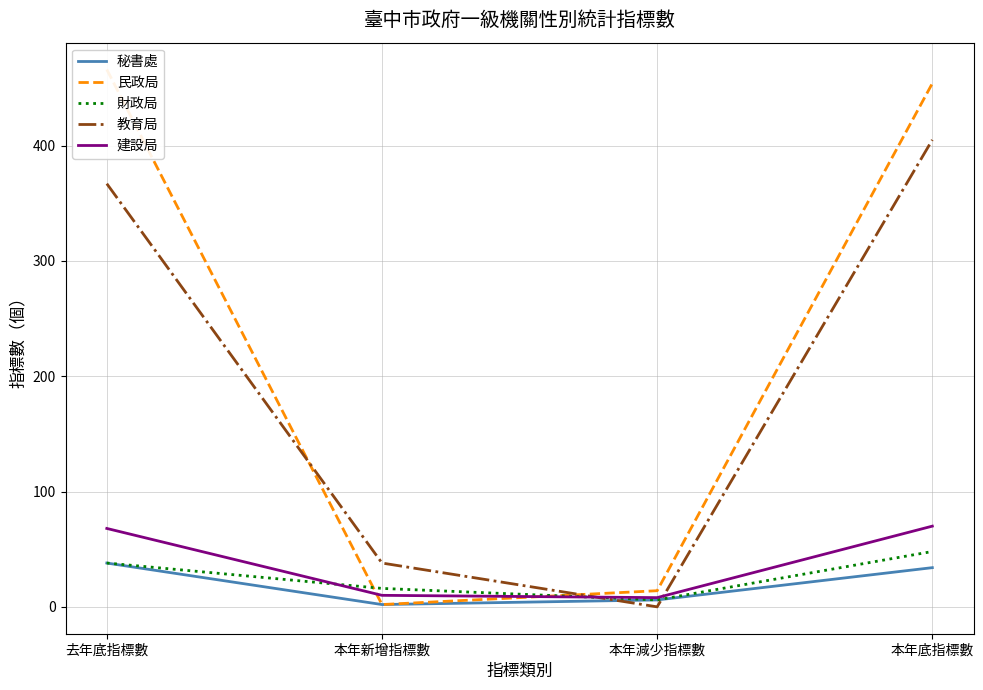

At which label does 秘書處 reach its peak?

去年底指標數